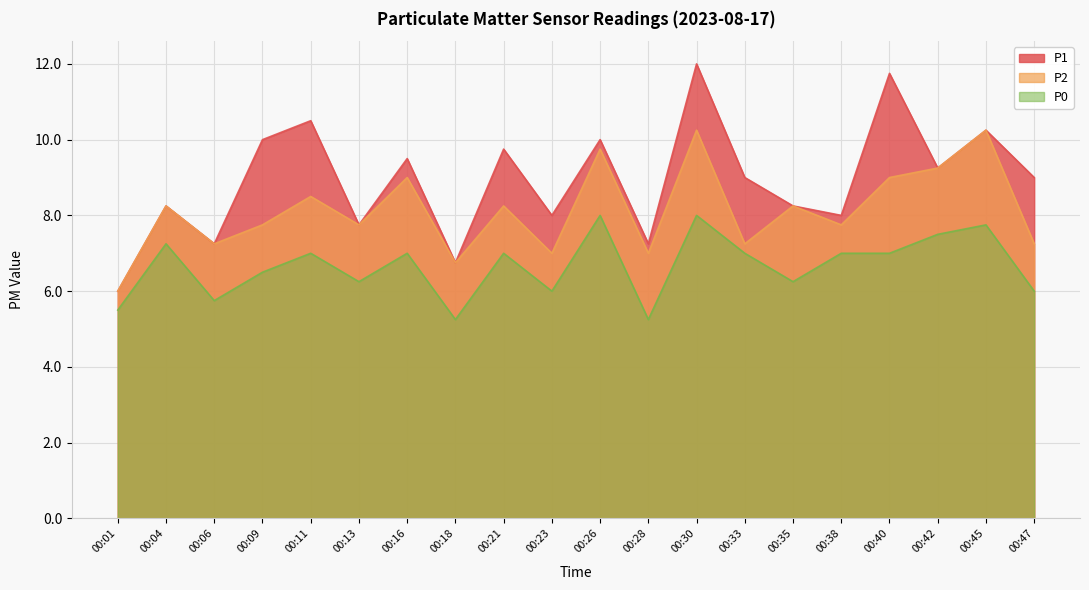

In P1, how many points are lower than both neighbors (excluding endpoints)?

7